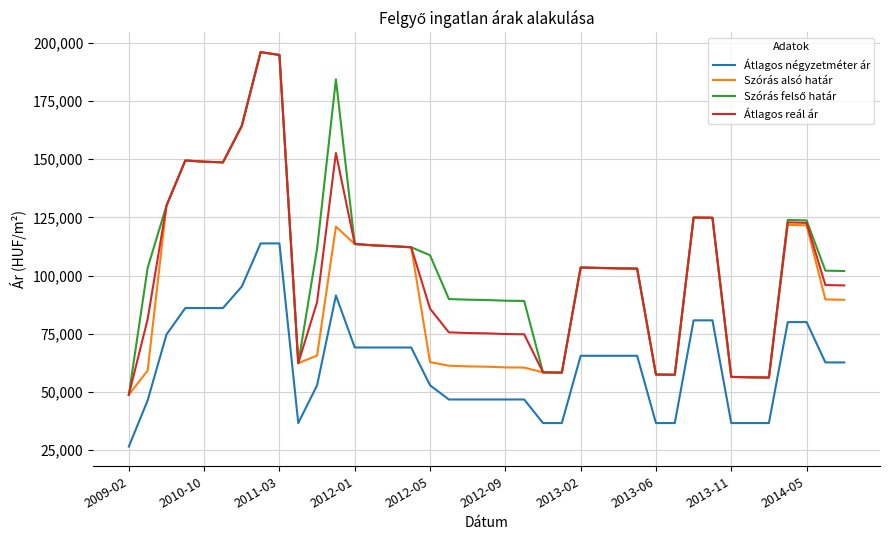

What is the smallest value displayed?

26582